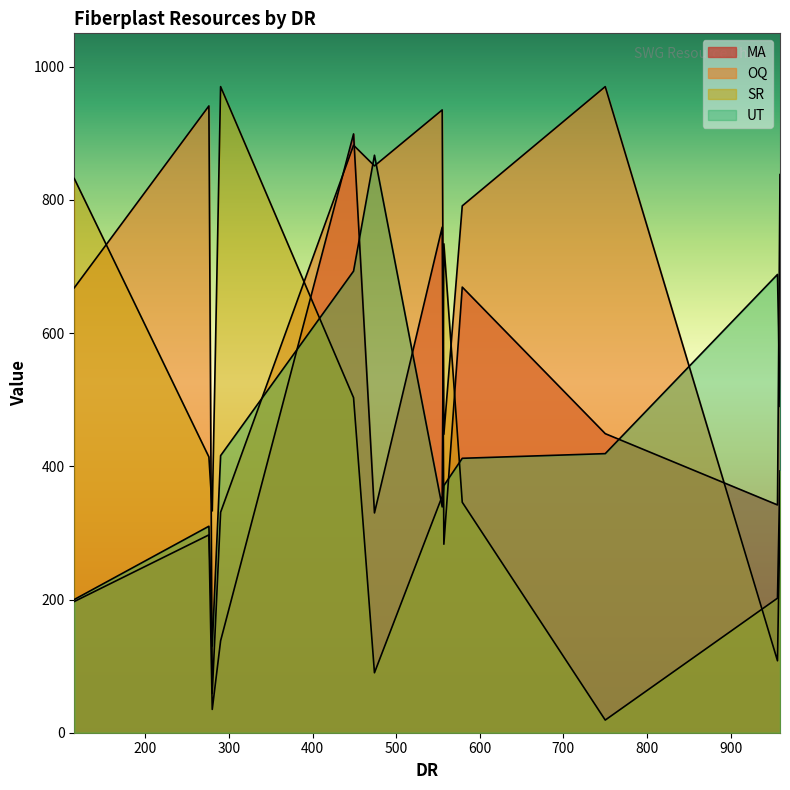

What are all the series names shown in the legend?

MA, OQ, SR, UT